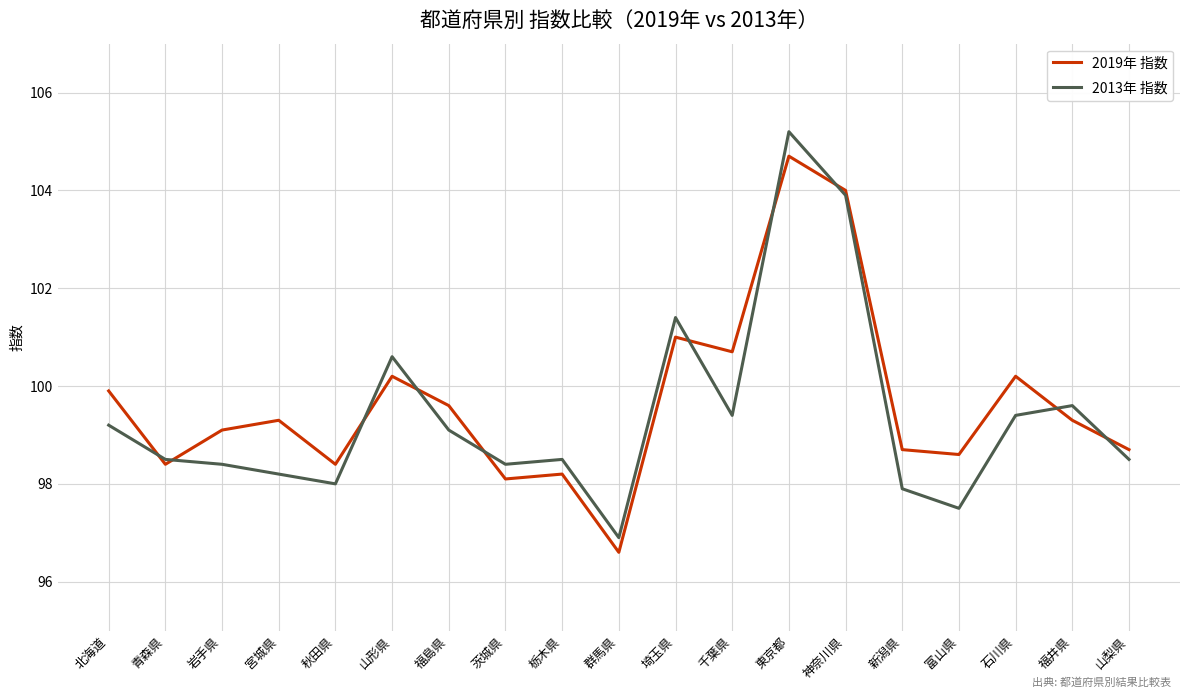

Reading left to right, what are all the values shown in this chart?

2019年 指数: 99.9	98.4	99.1	99.3	98.4	100.2	99.6	98.1	98.2	96.6	101.0	100.7	104.7	104.0	98.7	98.6	100.2	99.3	98.7
2013年 指数: 99.2	98.5	98.4	98.2	98.0	100.6	99.1	98.4	98.5	96.9	101.4	99.4	105.2	103.9	97.9	97.5	99.4	99.6	98.5